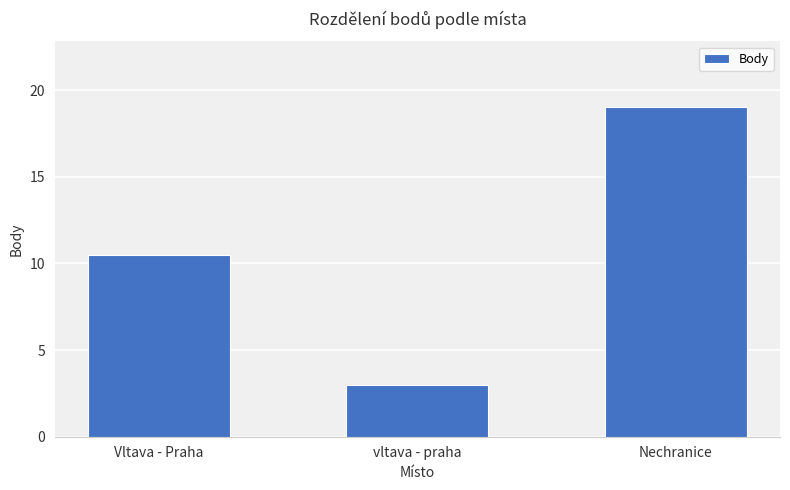

How many bars are there in total?

3